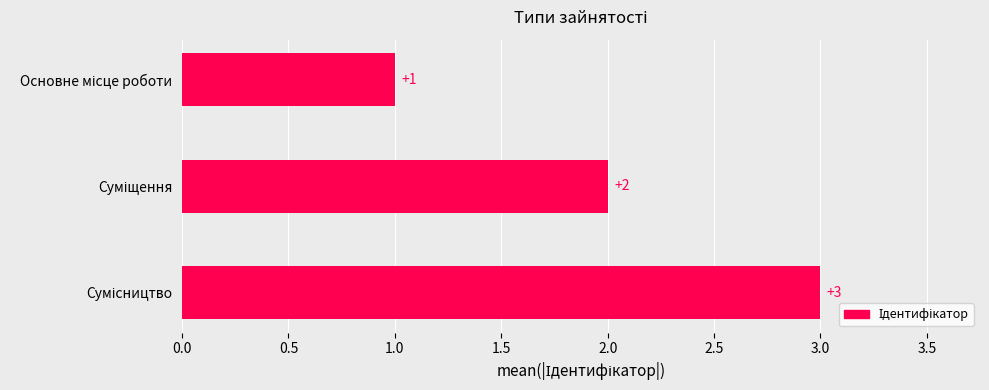

What is the greatest value displayed?

3